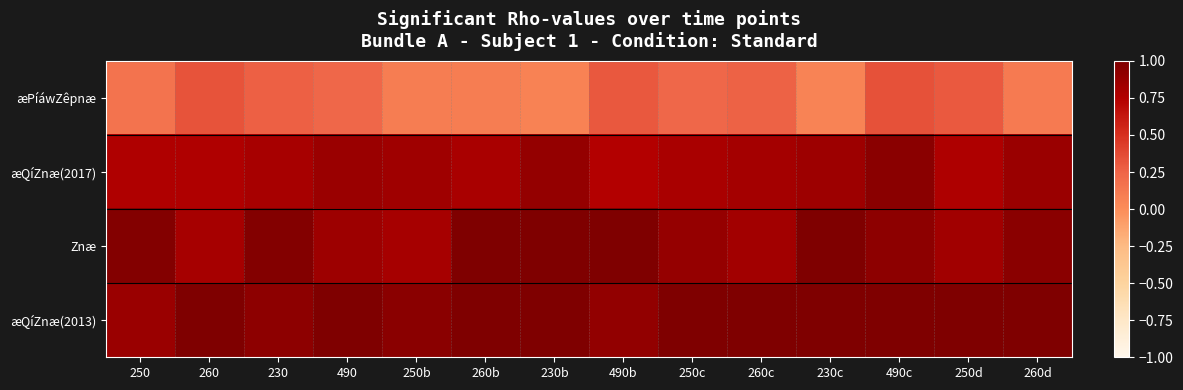

What is the smallest value displayed?

0.1